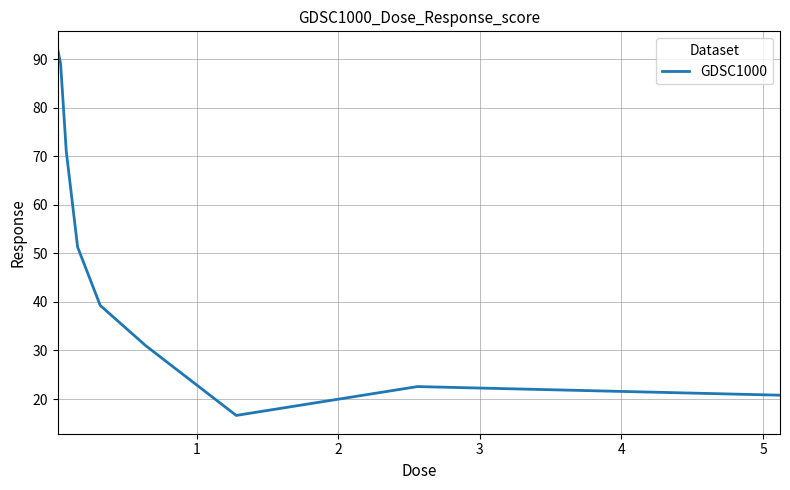

True or false: the data has more than 1 interior local peaks.

False